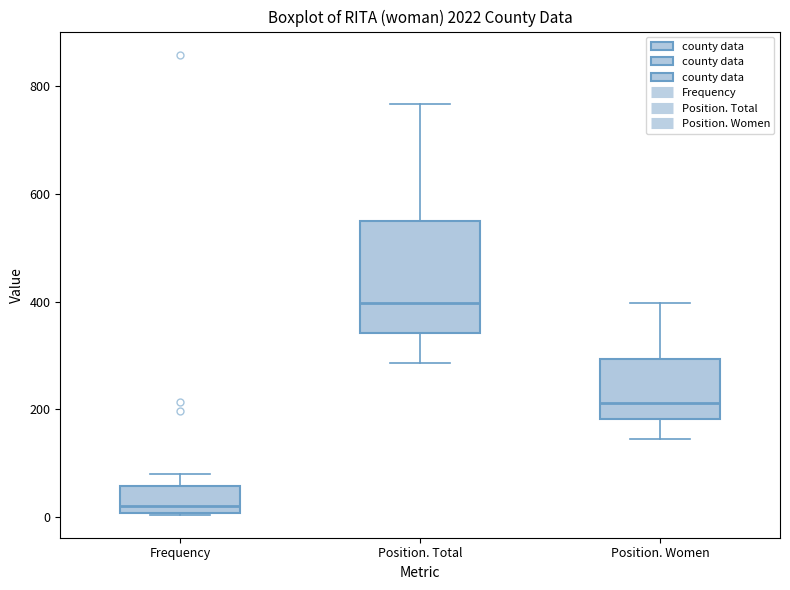

Where is the upper edge of the box for Position. Women on the y-axis? The values are not printed on the chart, so give them approximately, as read against the axis.

300